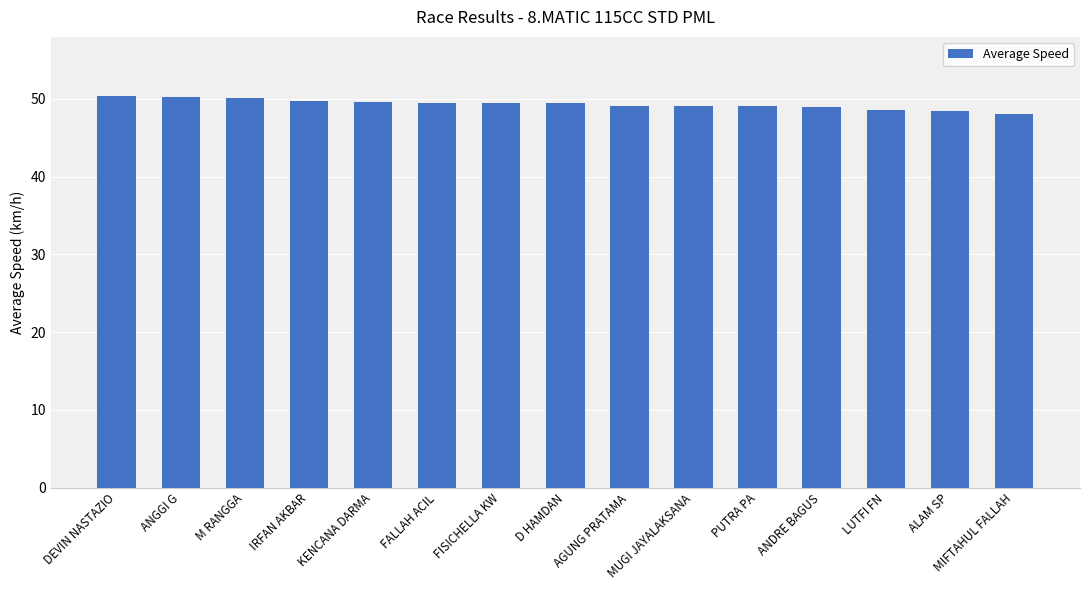

What is the label of the 12th bar from the left?

ANDRE BAGUS